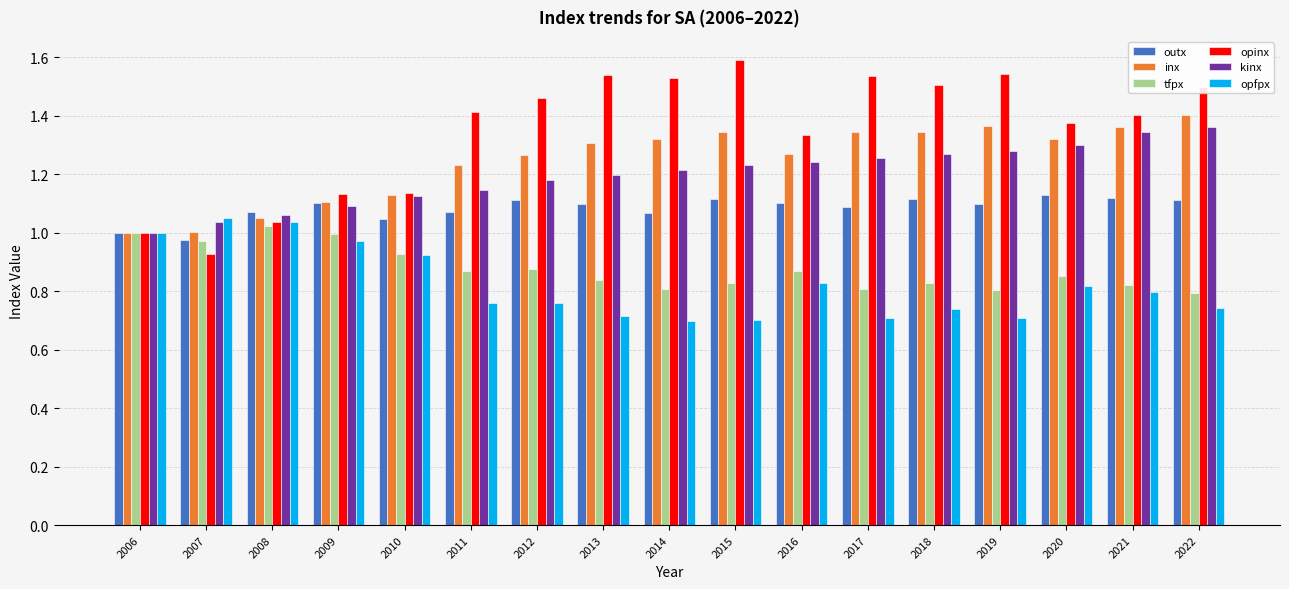

True or false: inx has a value of 1.3 at 2014.

True